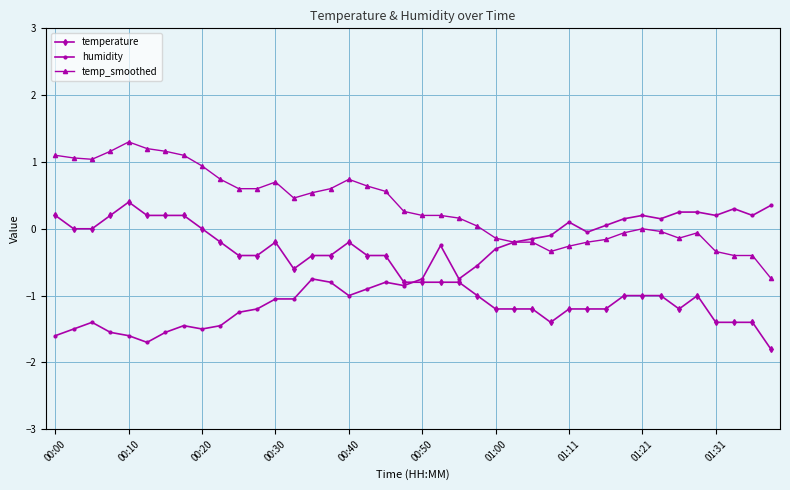

How many lines are shown in the chart?

3